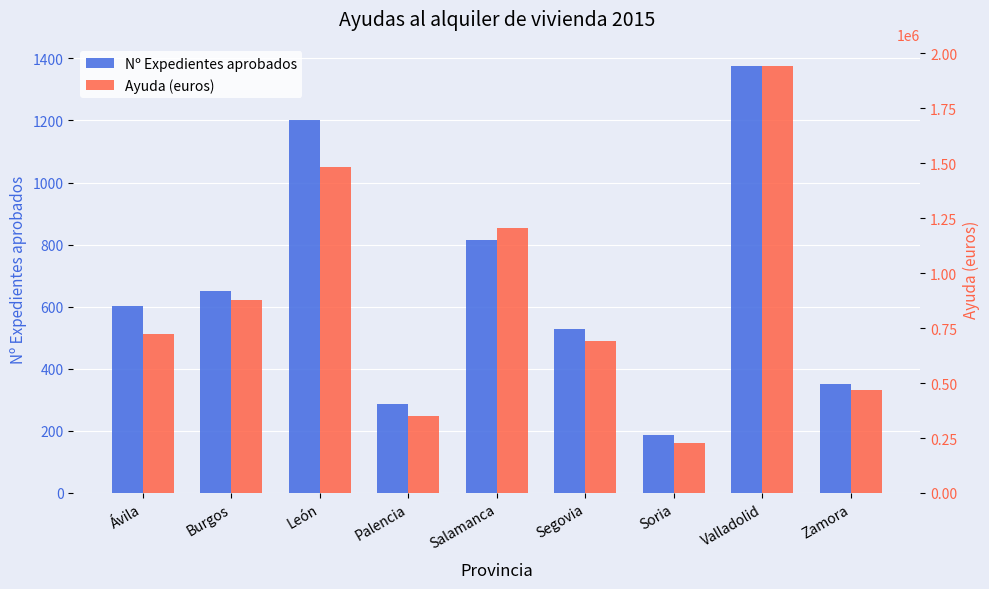

What is the maximum value for Nº Expedientes aprobados?

1376